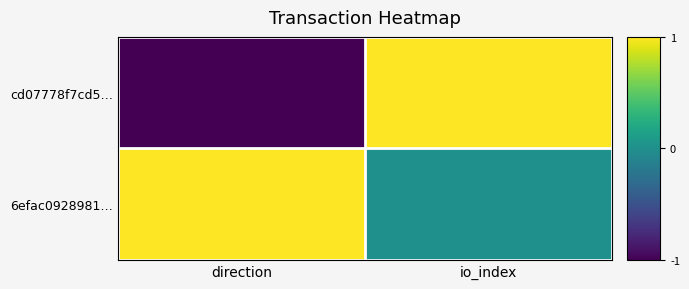

At direction, list the series in order from largest to smallest.

6efac0928981…, cd07778f7cd5…